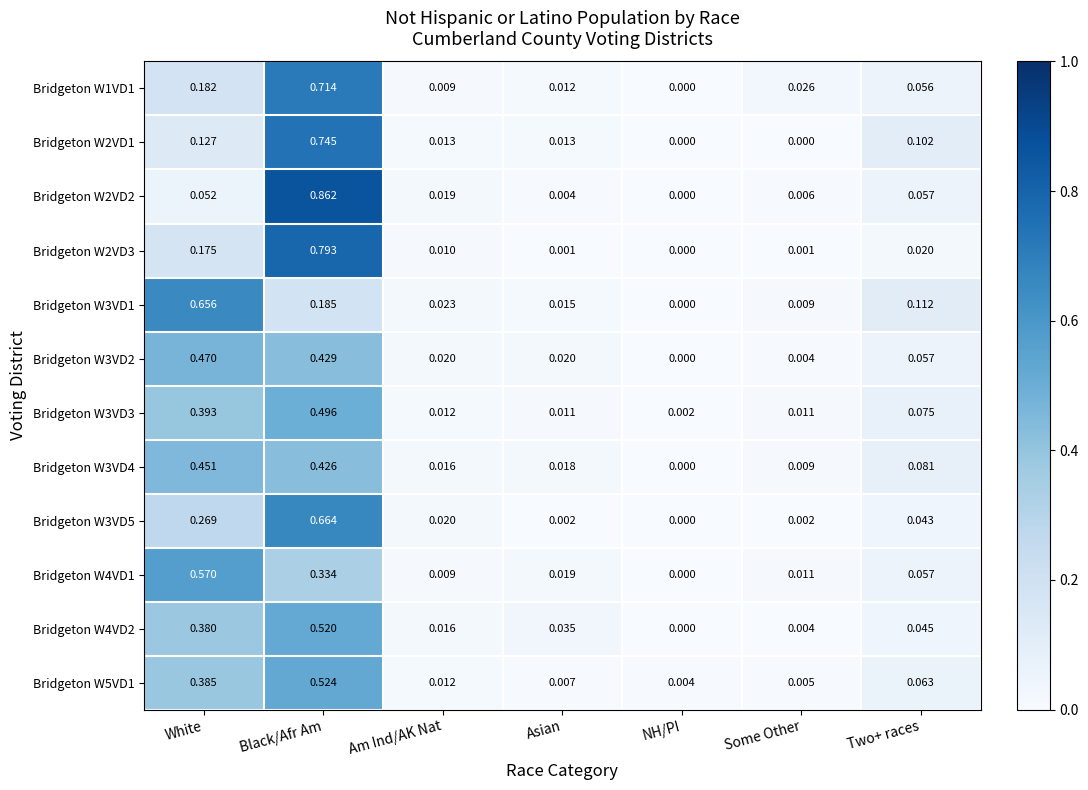

At which label does Bridgeton W3VD2 reach its peak?

White